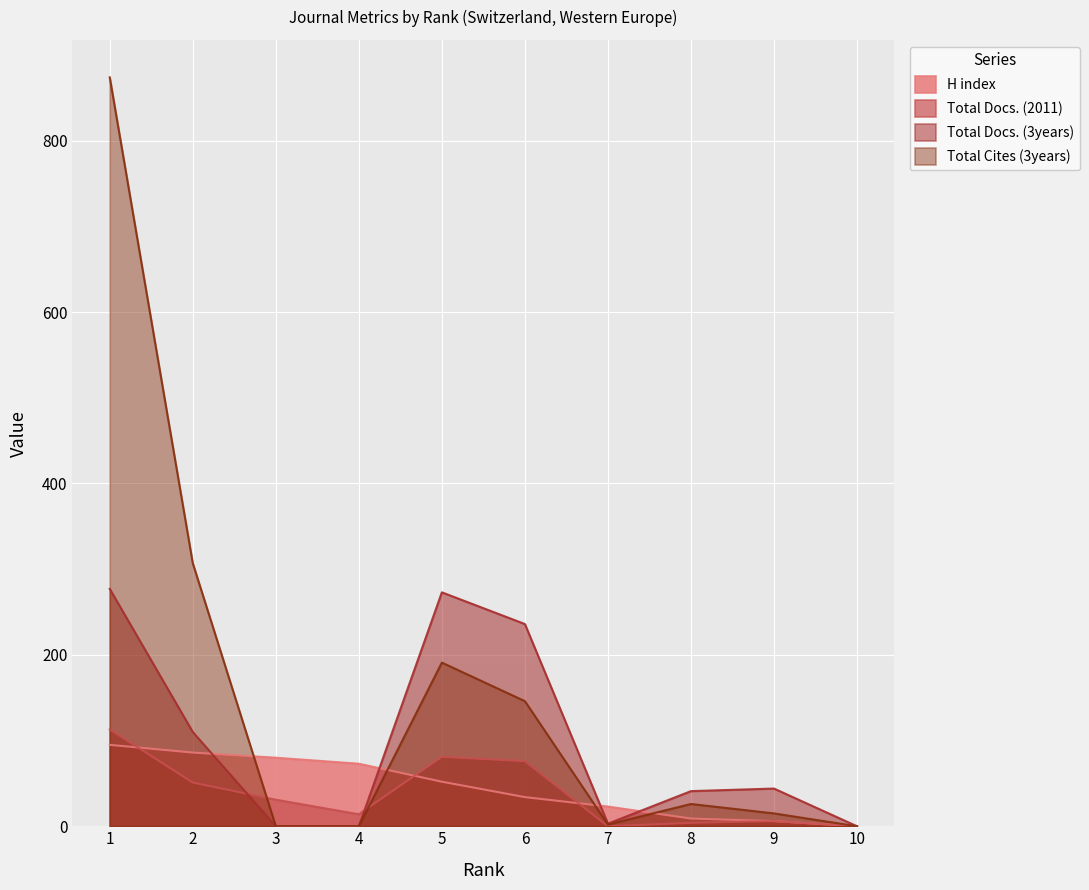

Is the value of Total Docs. (2011) at 4 greater than the value of Total Docs. (3years) at 6?

No